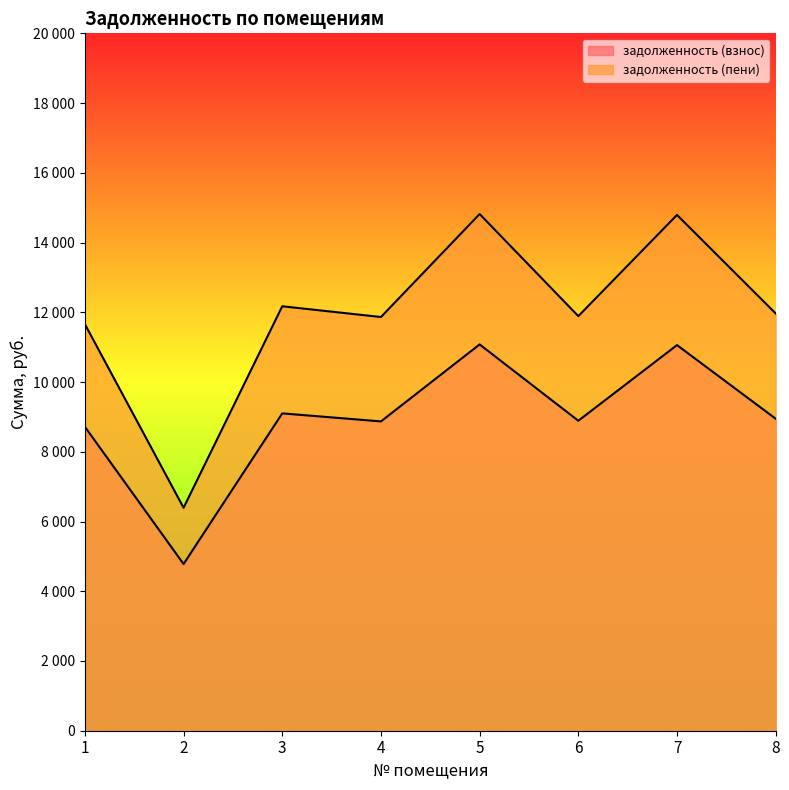

What is the total value across all series at 7?

25850.9